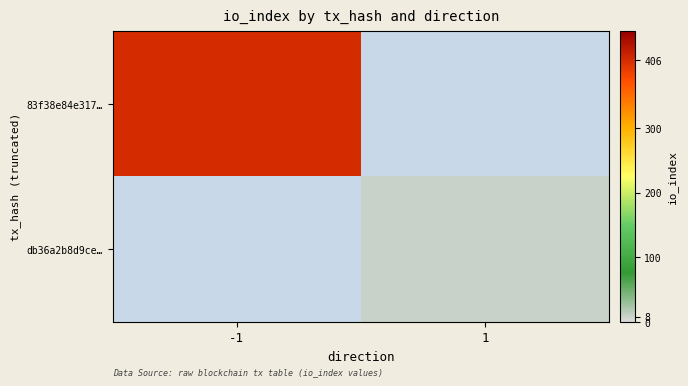

At which category is the sum across all series the highest?

-1